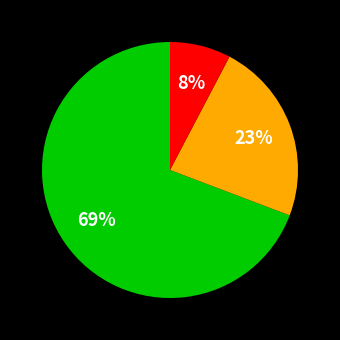

To the nearest percent, what is the average slice percentage?

33%